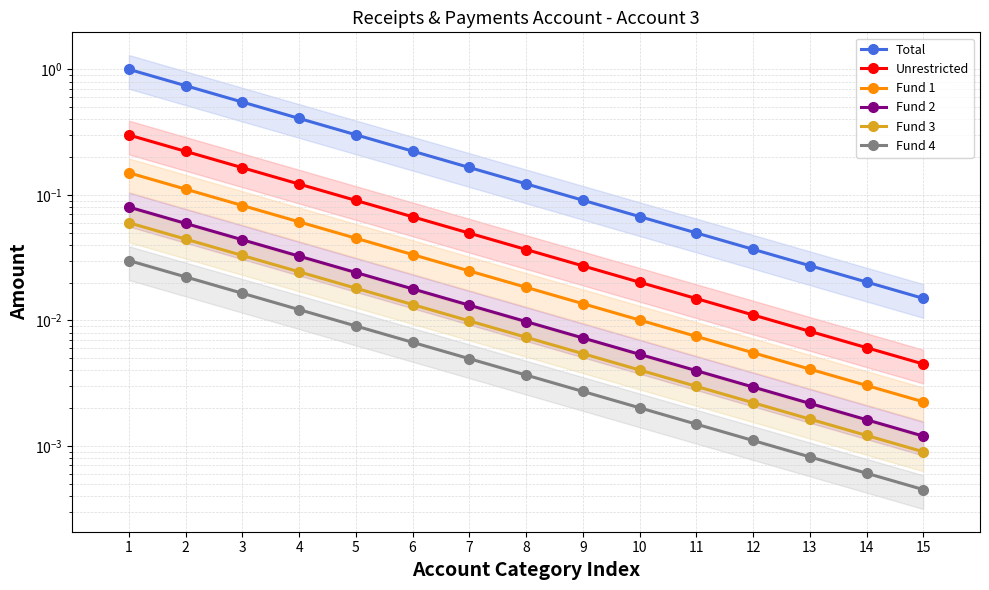

How many lines are shown in the chart?

6